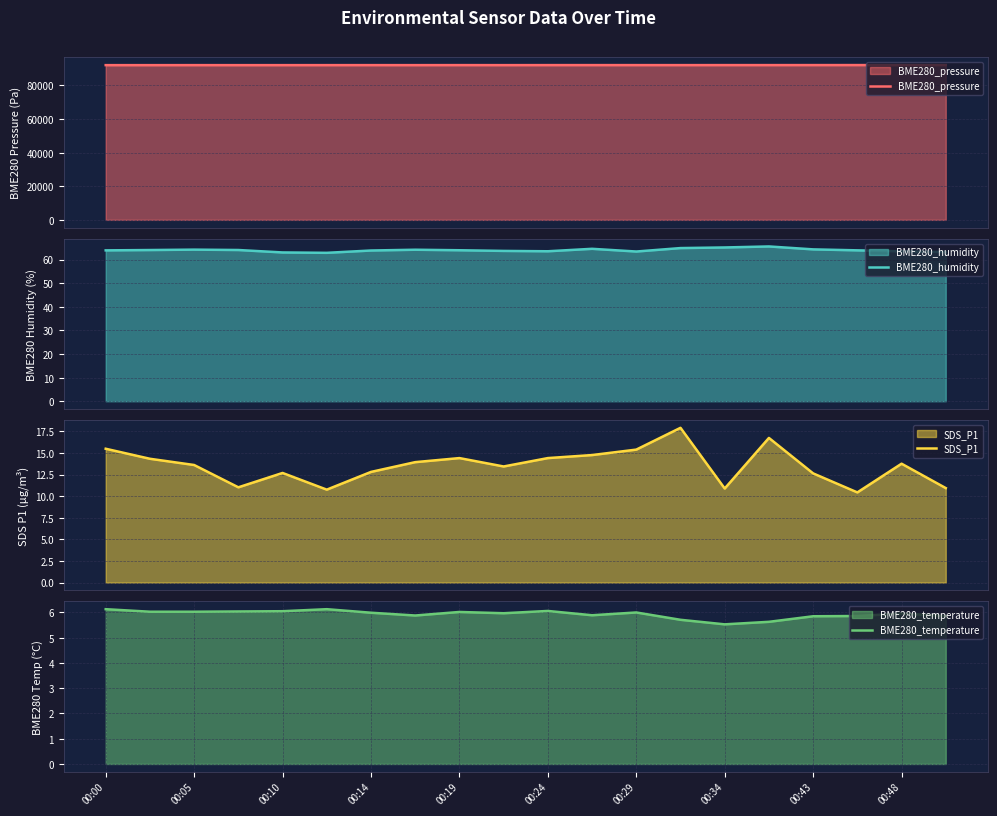

What is the lowest value of the BME280_pressure series?

92084.9